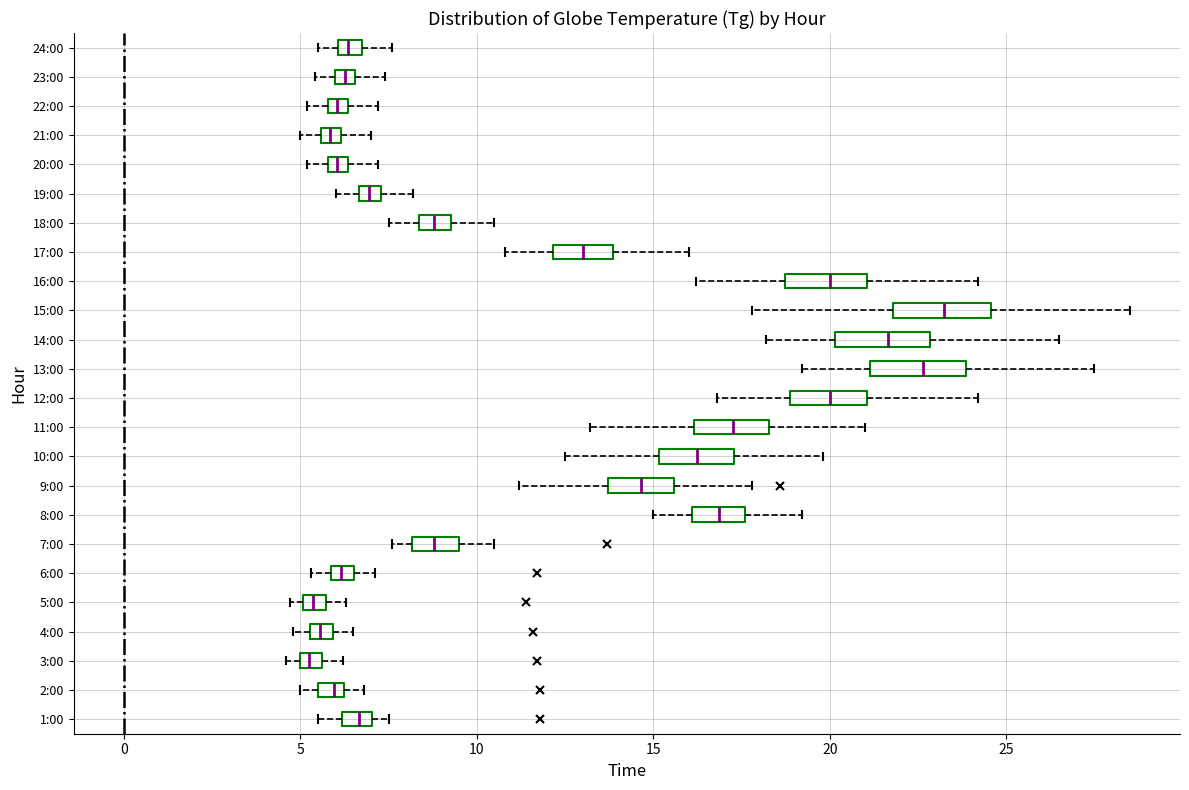

Where is the right edge of the box for 24:00 on the x-axis? The values are not printed on the chart, so give them approximately, as read against the axis.

7.0